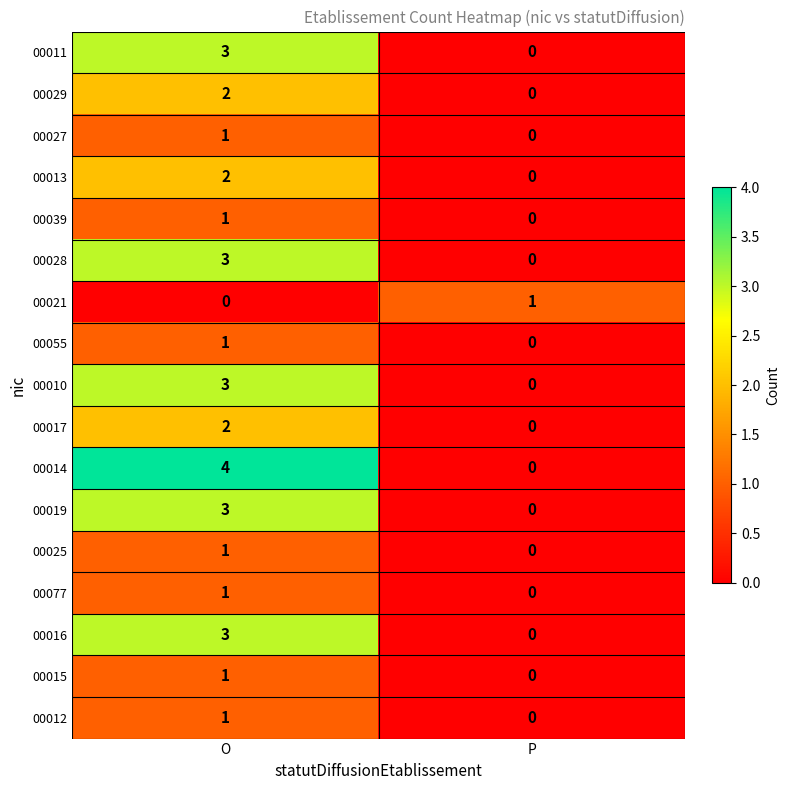

How many positive values does the 00017 series have?

1